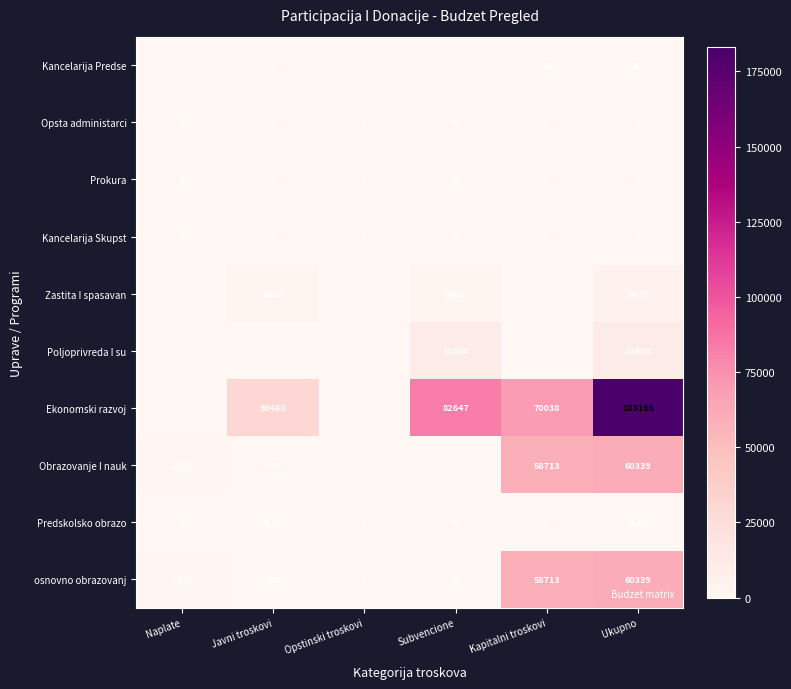

At which category is the sum across all series the highest?

Ukupno